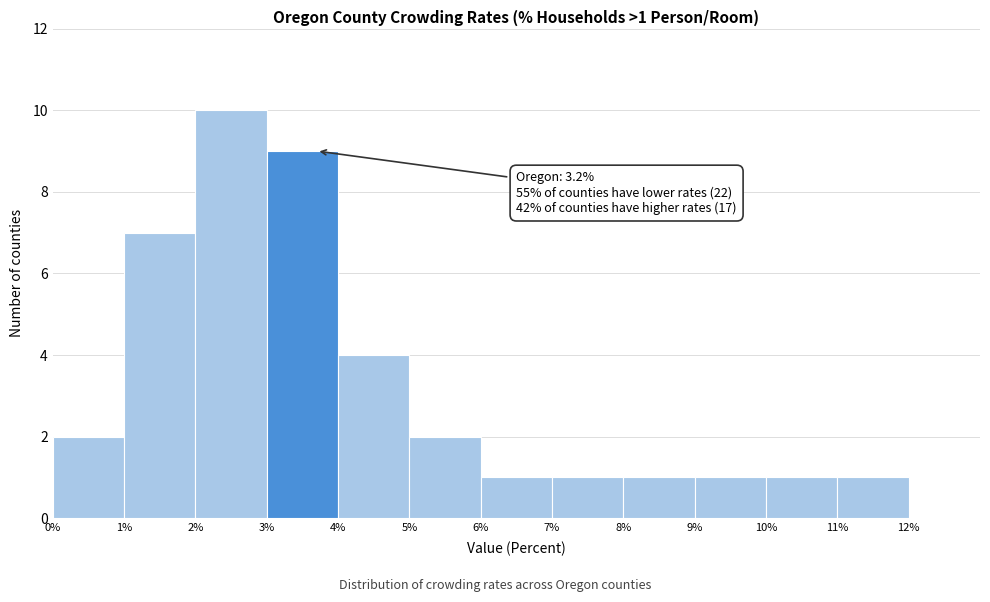

Over which range of the x-axis is the bar tallest?

2% to 3%